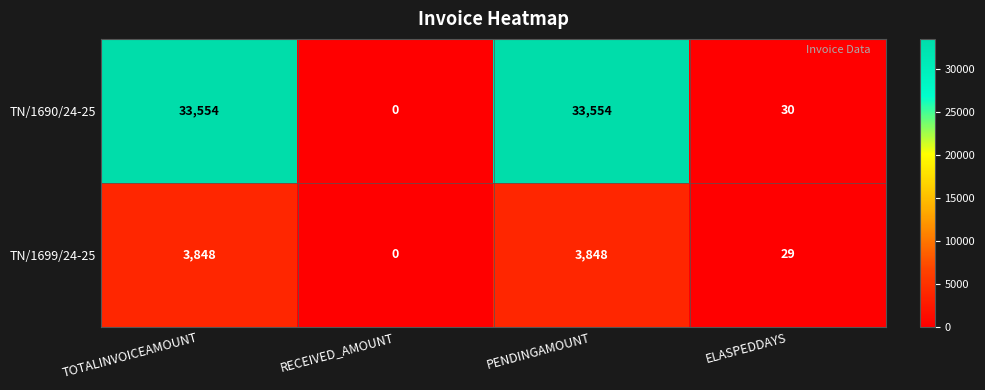

How many categories are shown in the chart?

4